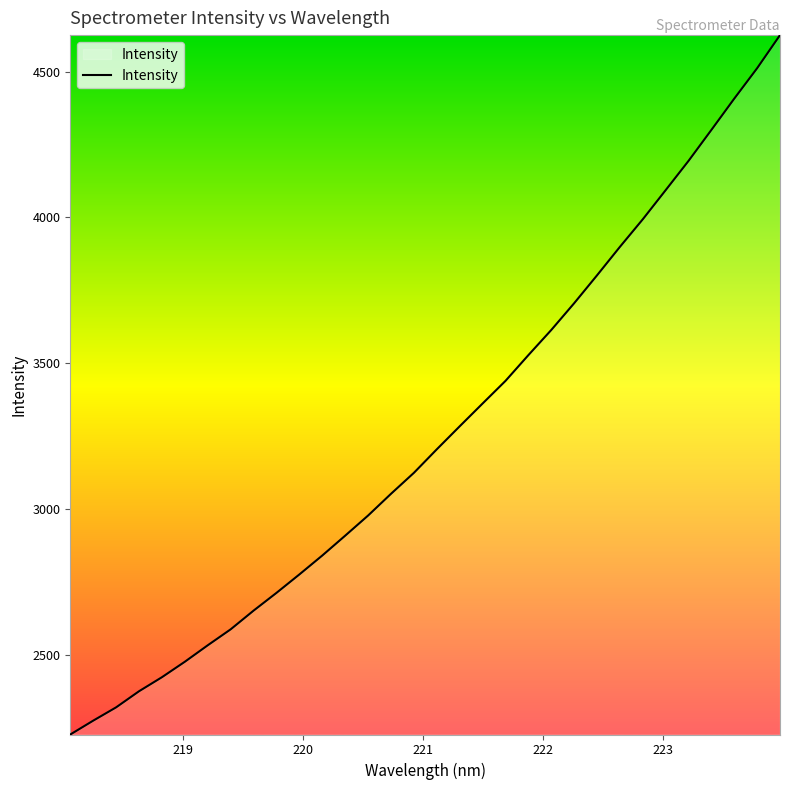

What is the smallest value displayed?

2225.8